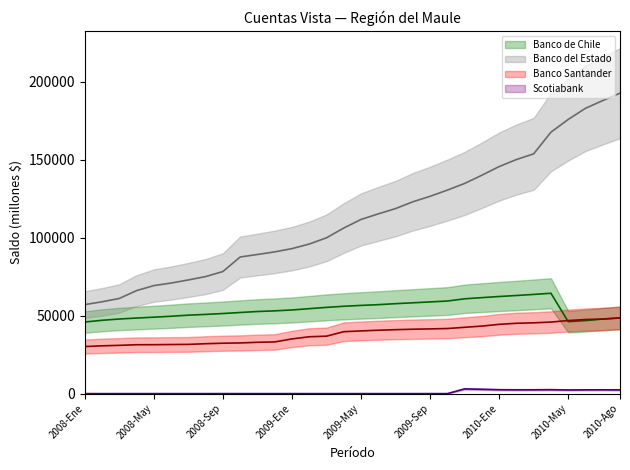

Count the number of data series in this chart.

4